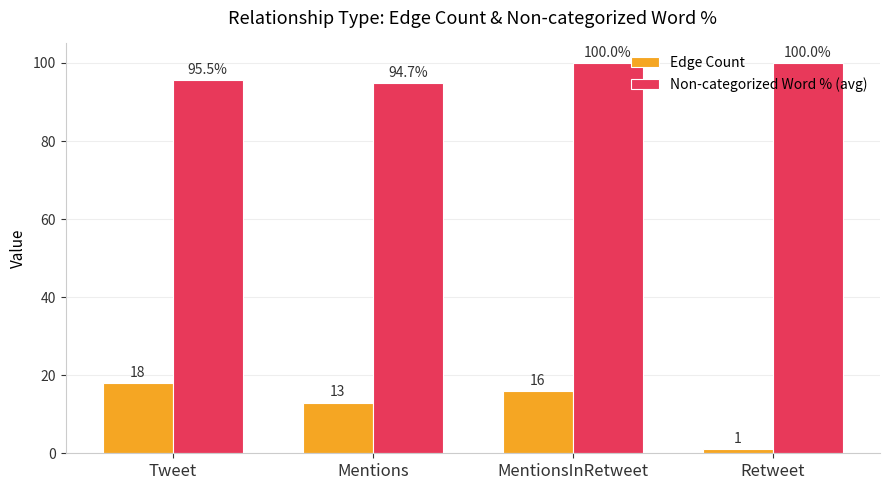

Rank the series by their maximum value, from highest to lowest.

Non-categorized Word % (avg), Edge Count